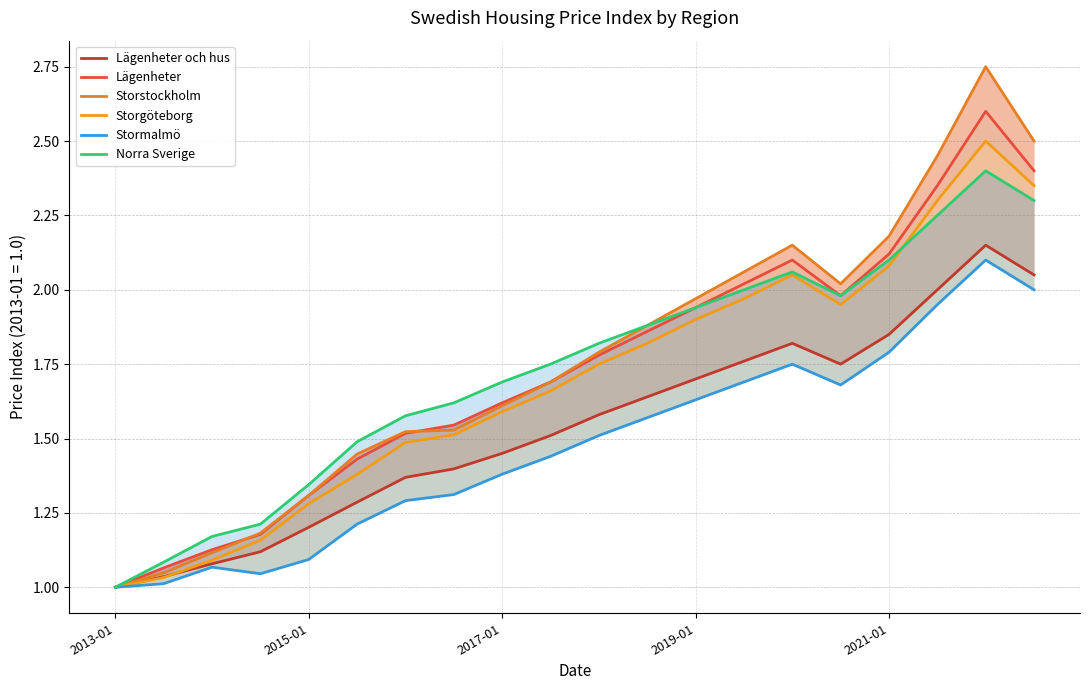

True or false: Storgöteborg and Norra Sverige cross at least once.

True